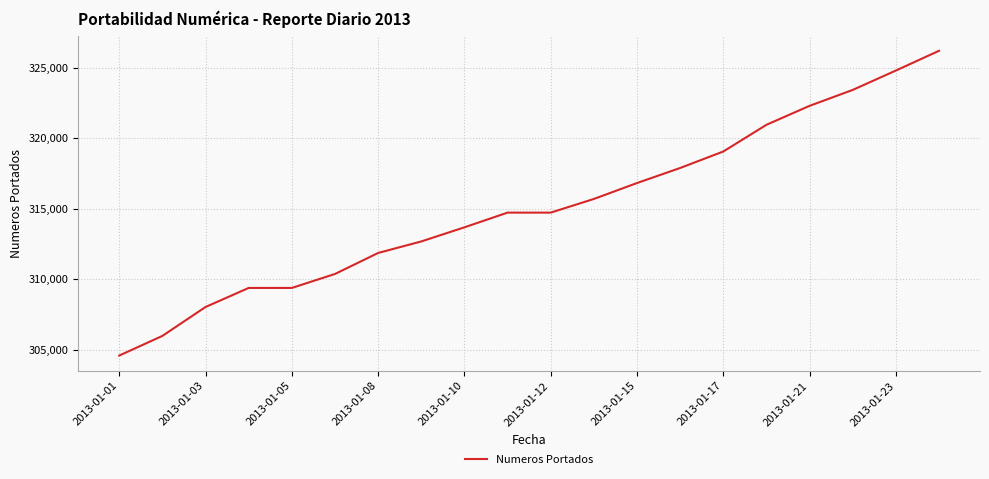

Reading right to left, what are all the values shown in this chart?

326192	324791	323417	322287	320942	319048	317879	316811	315682	314713	314713	313670	312668	311851	310361	309370	309370	308019	305969	304573